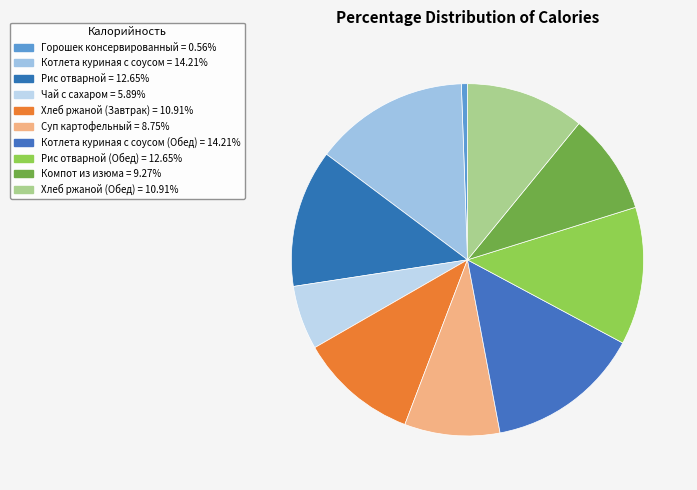

Count the number of slices in the pie.

10